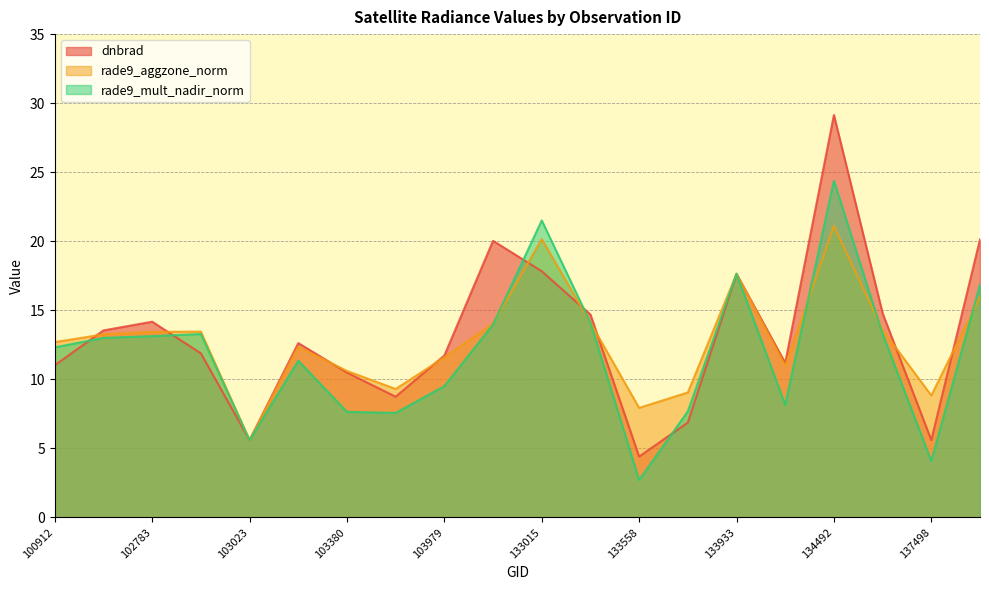

The rade9_aggzone_norm series shows 8.8 at 137498. True or false?

True